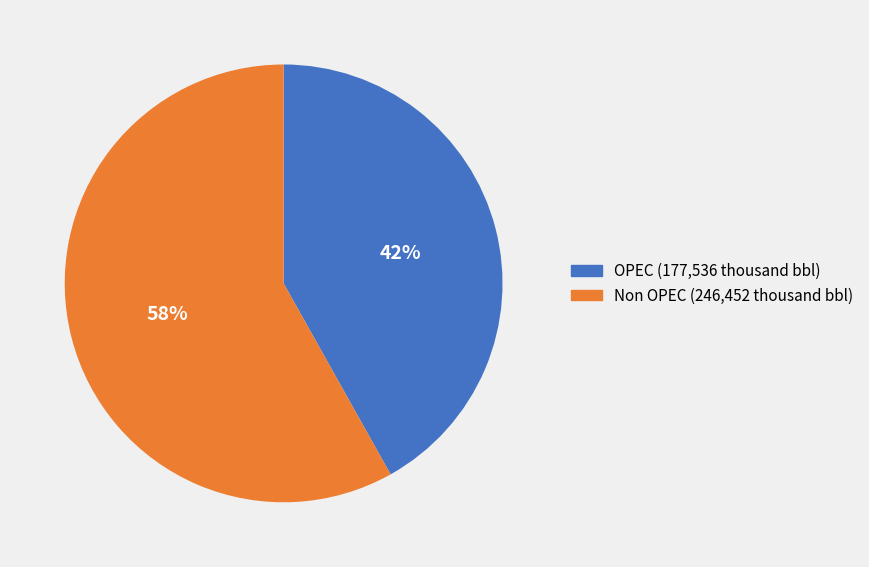

To the nearest percent, what portion does Non OPEC represent?

58%